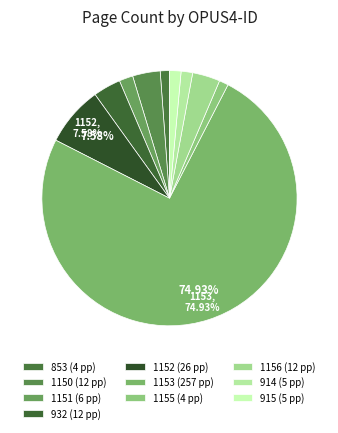

To the nearest percent, what portion does 932 represent?

3%